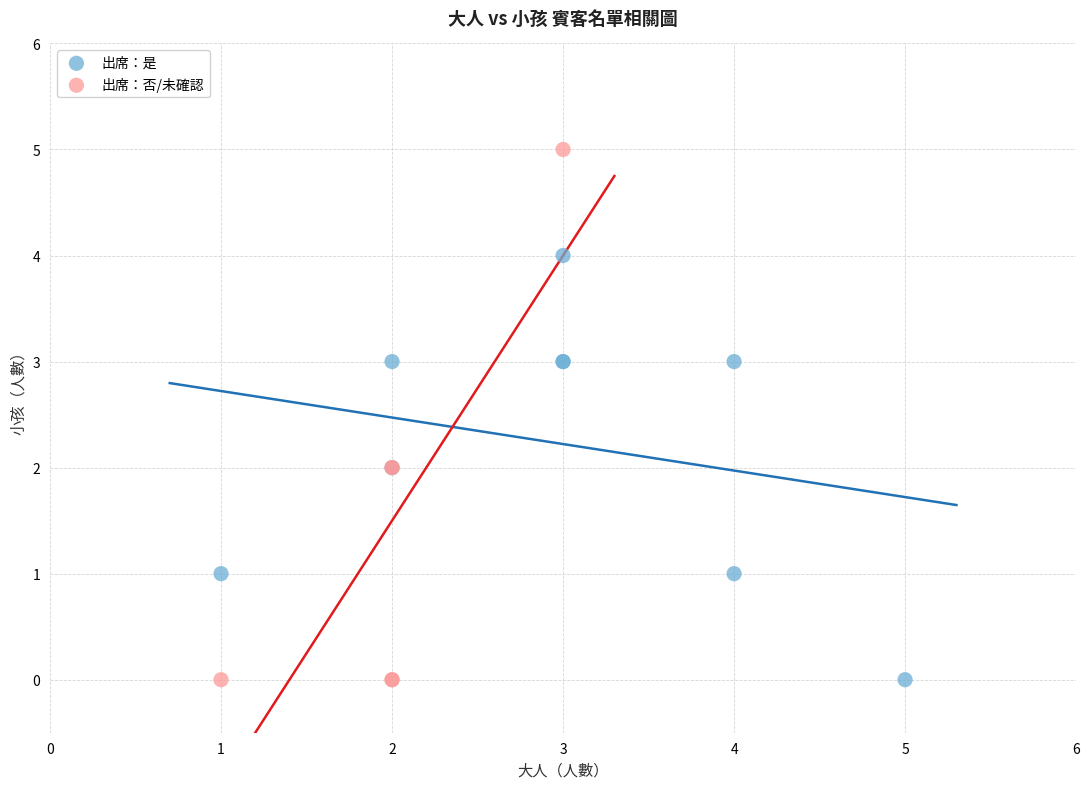

Which series reaches the maximum Y coordinate?

出席：否/未確認